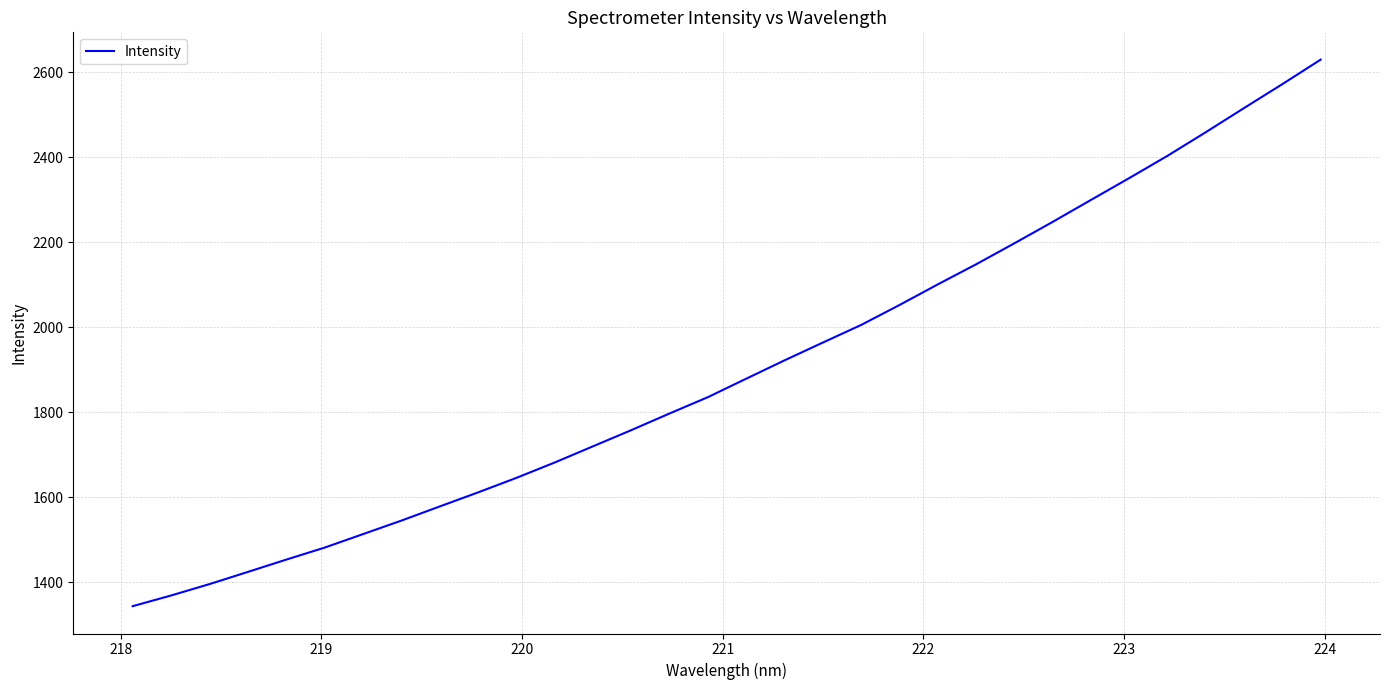

True or false: there are more than 1 points higher than both neighbors.

False